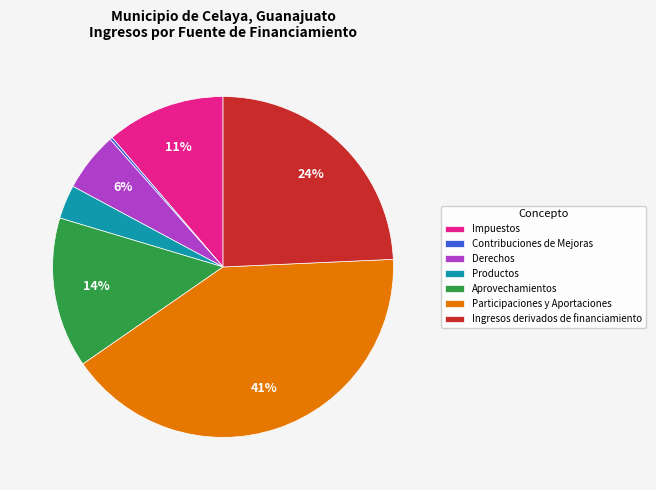

Which slice is the largest?

Participaciones y Aportaciones